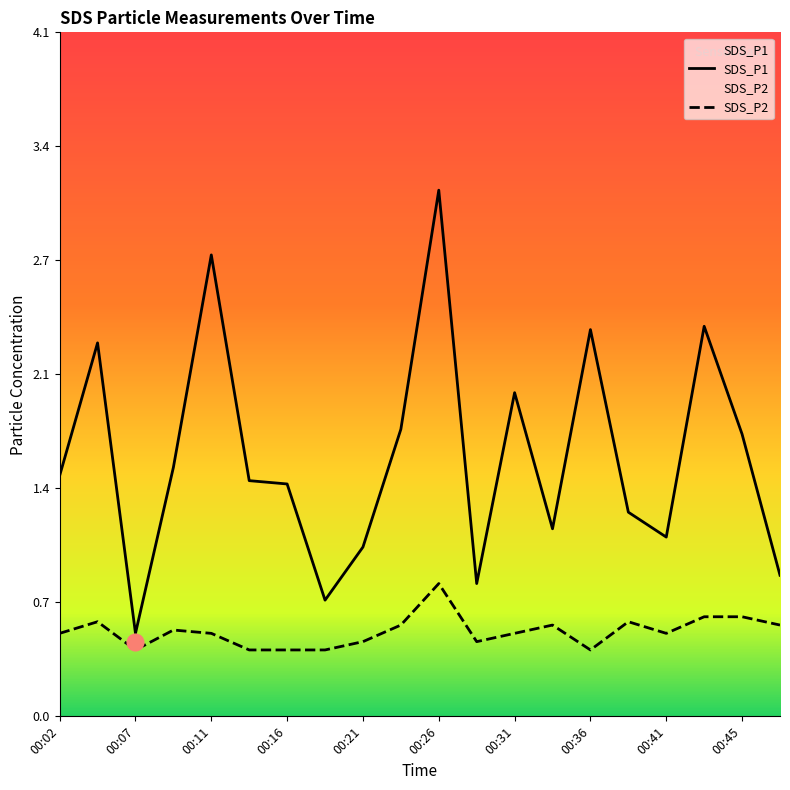

Is the value of SDS_P1 at 00:45 greater than the value of SDS_P2 at 00:43?

Yes